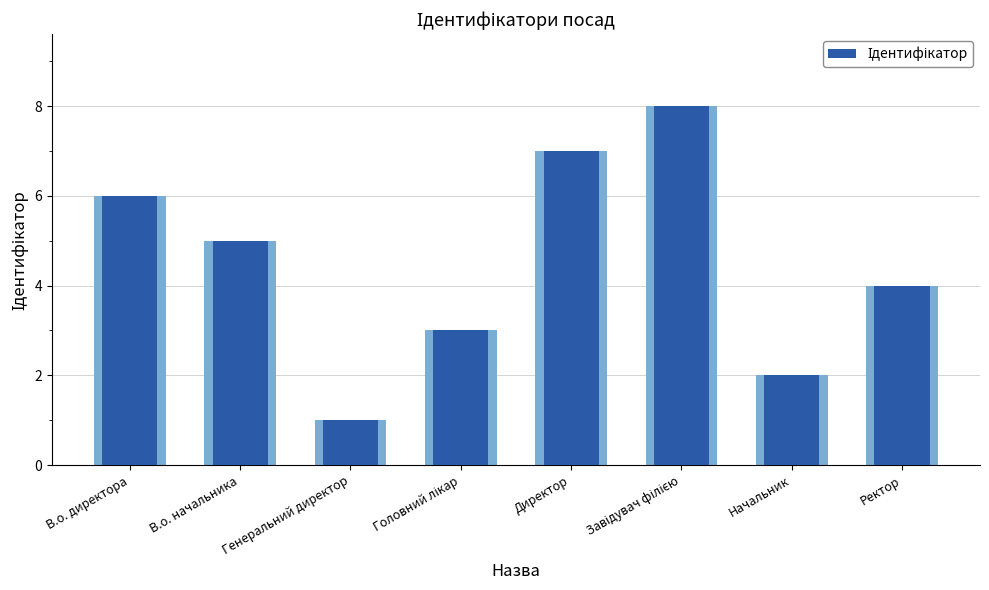

Which category has the lowest value across all series?

Генеральний директор